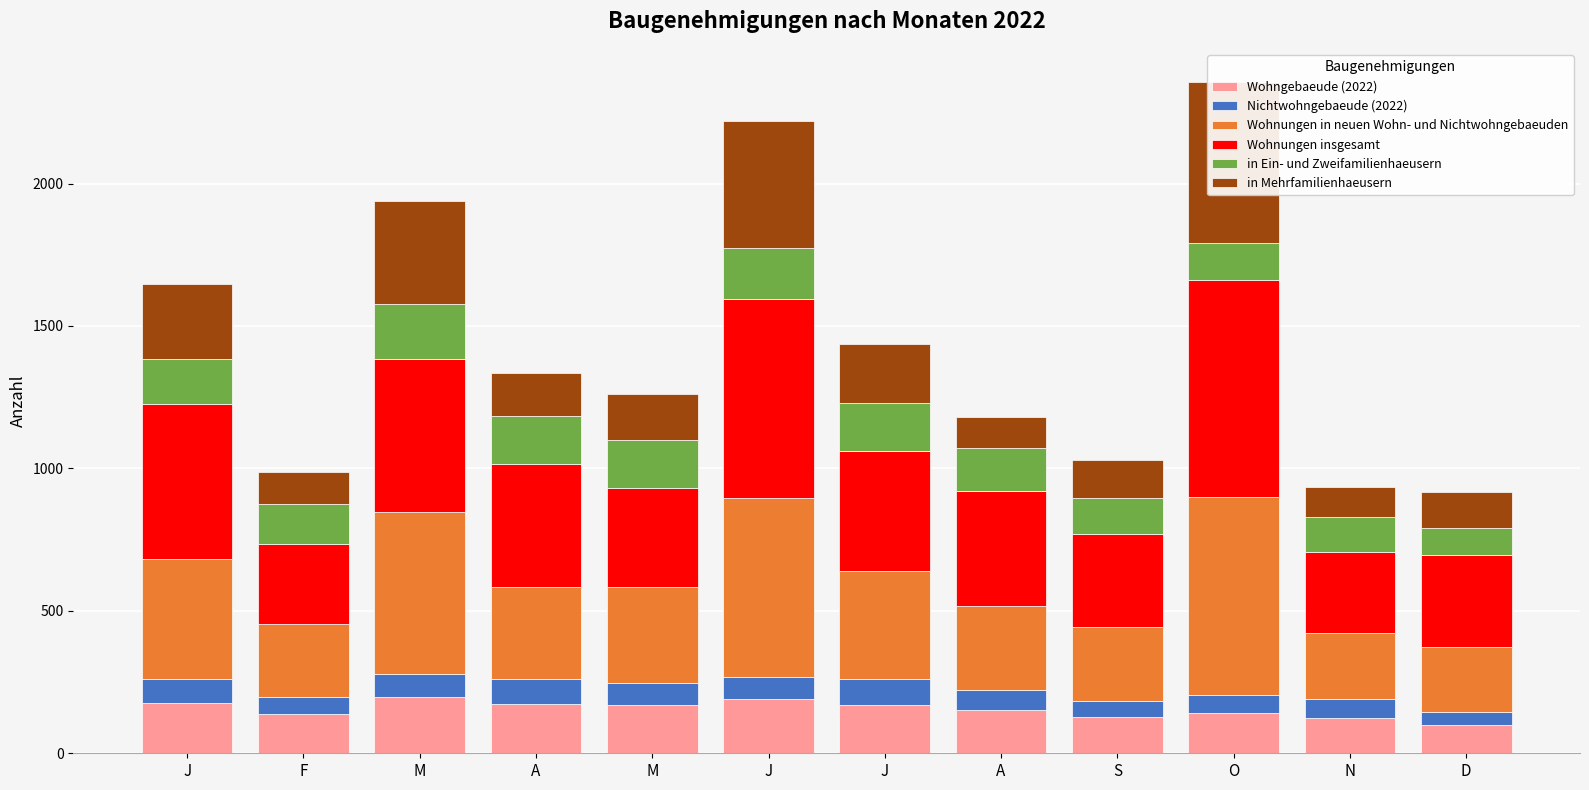

What is the total value across all series at S?

1028